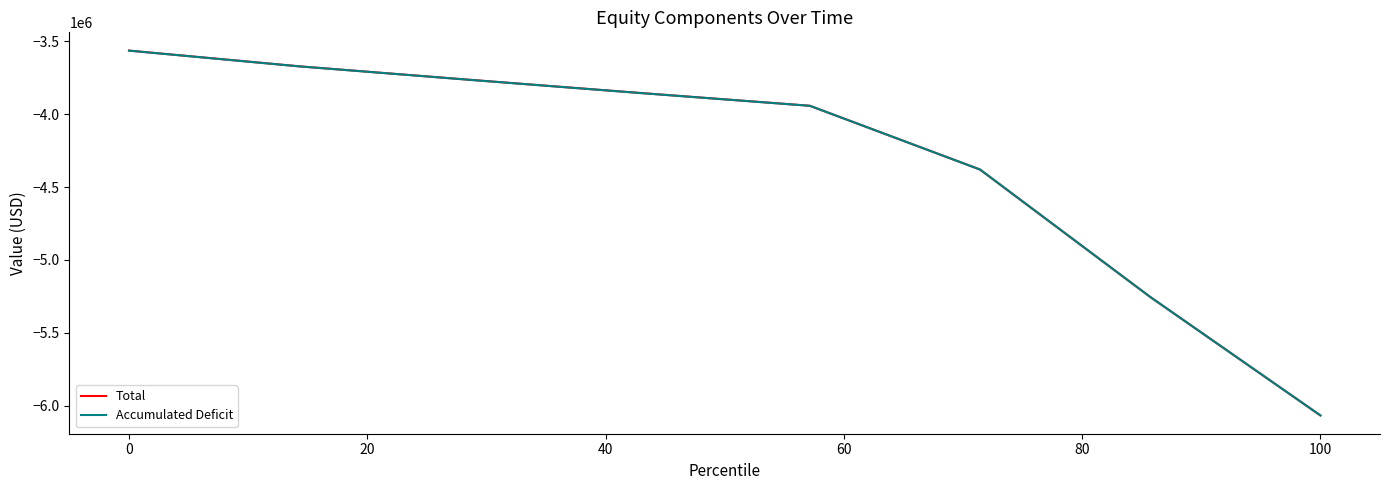

What is the maximum value shown in the chart?

-3563212